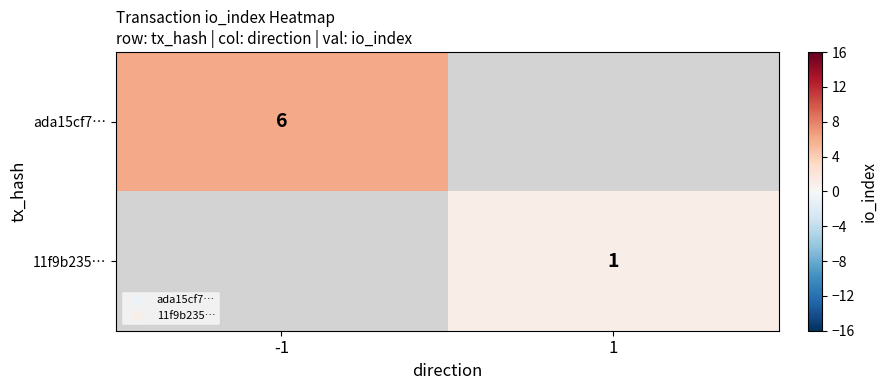

Which has a higher value, 1 or -1?

-1